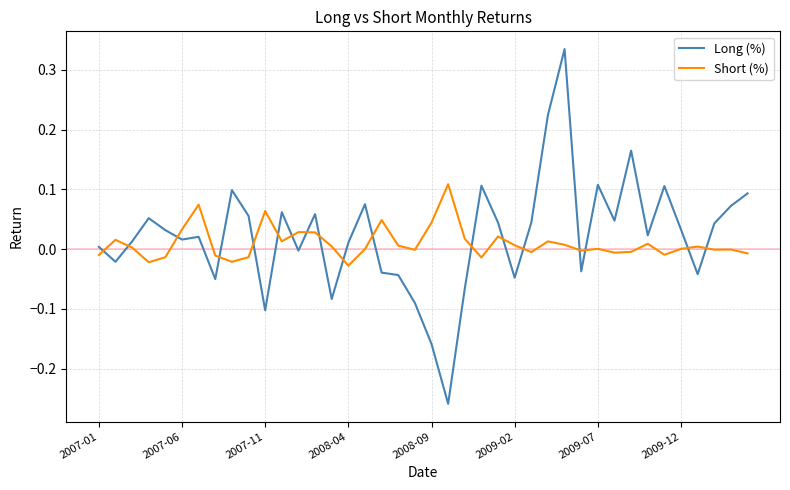

Which series has the largest range (max minus min)?

Long (%)